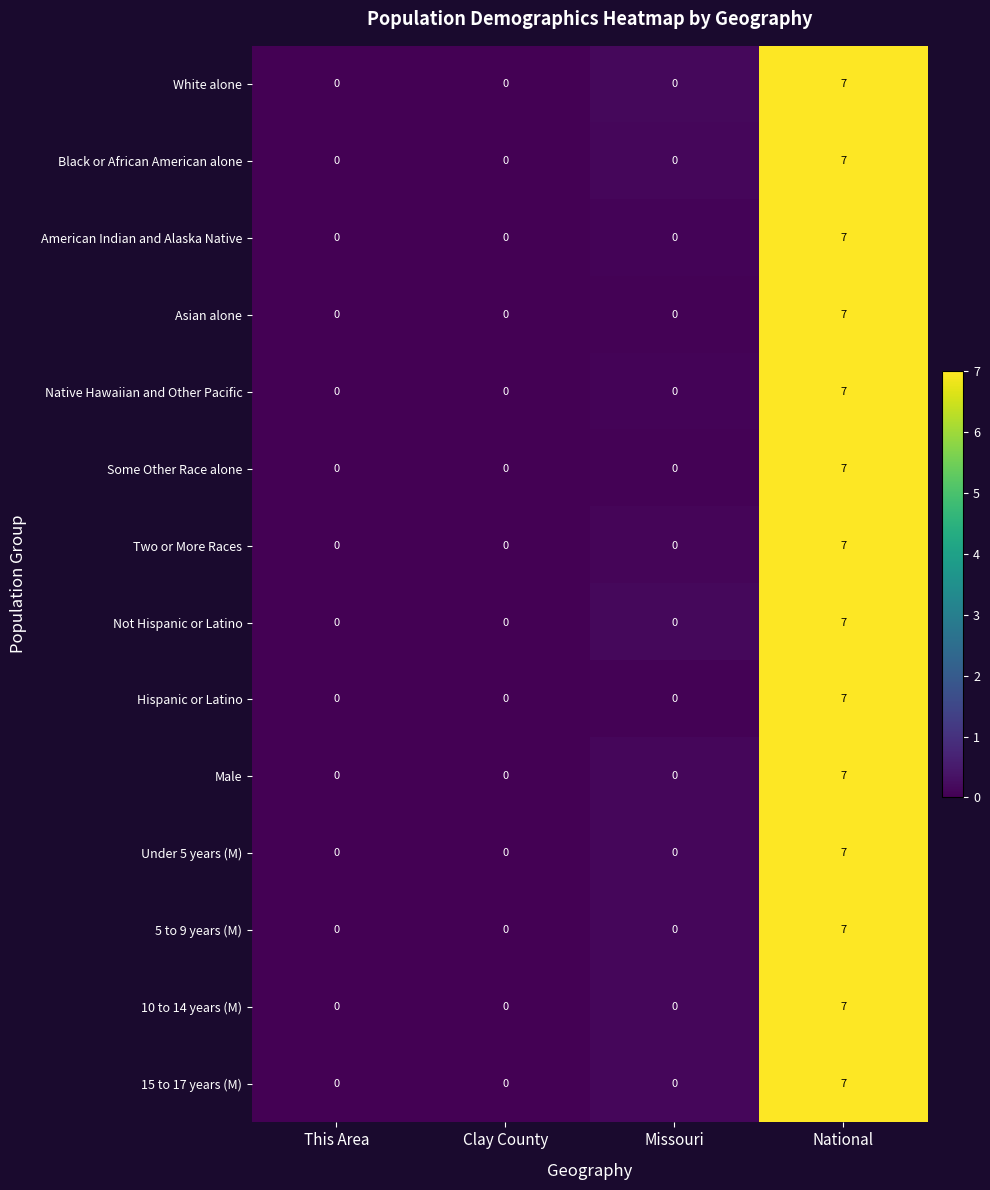

True or false: 15 to 17 years (M) has a value of 7 at National.

True